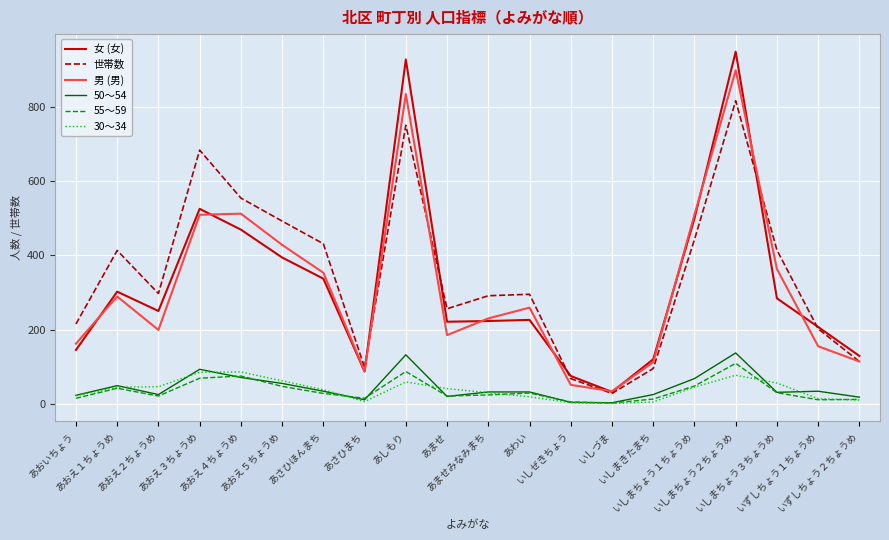

Does the chart display data point markers on the line(s)?

No